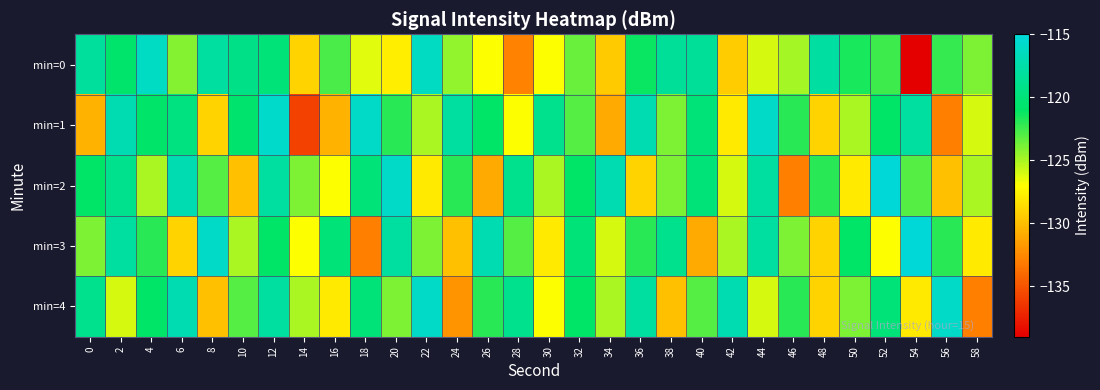

Between 46 and 2, which is larger?

2